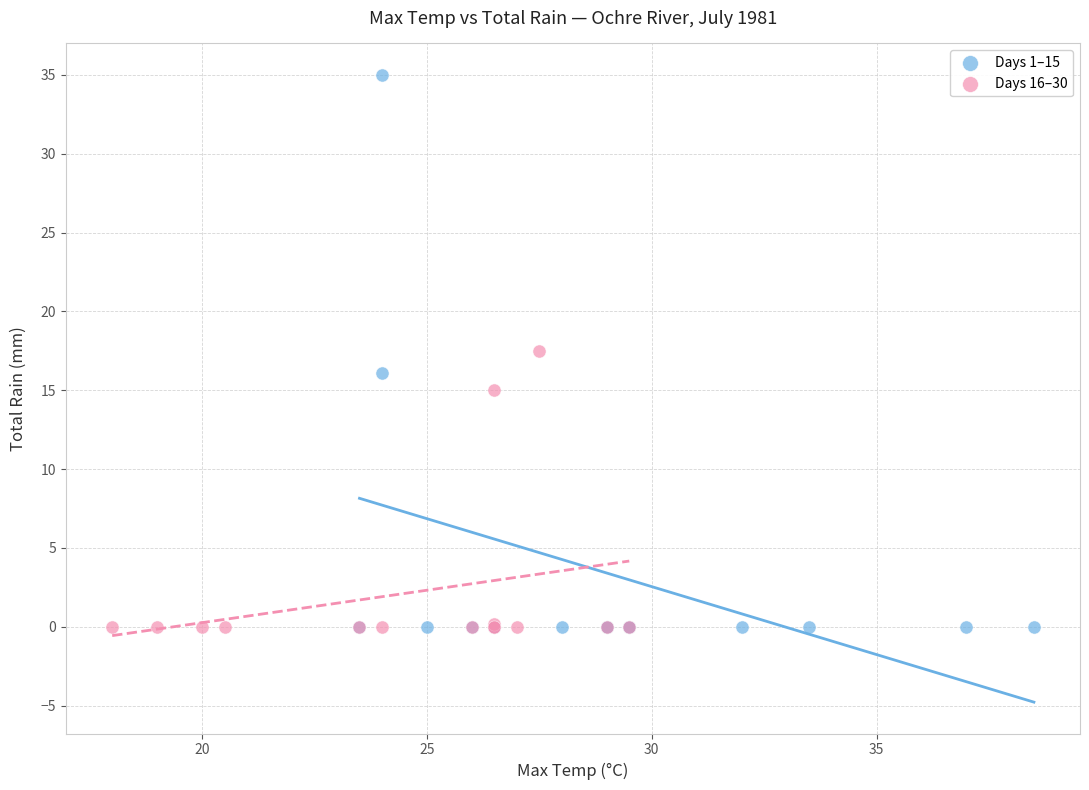

Which series reaches the maximum Y coordinate?

Days 1–15